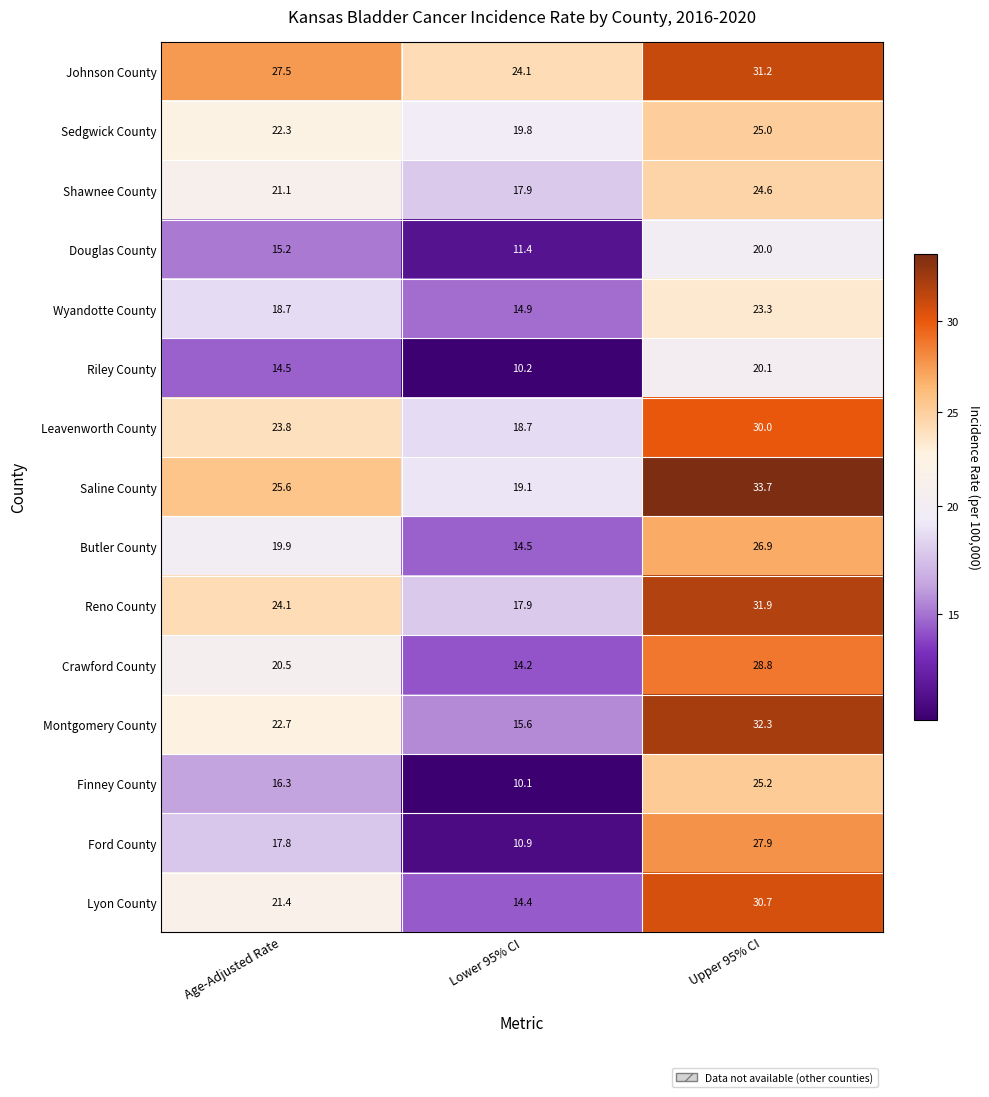

At which label does Shawnee County first exceed 21?

Age-Adjusted Rate